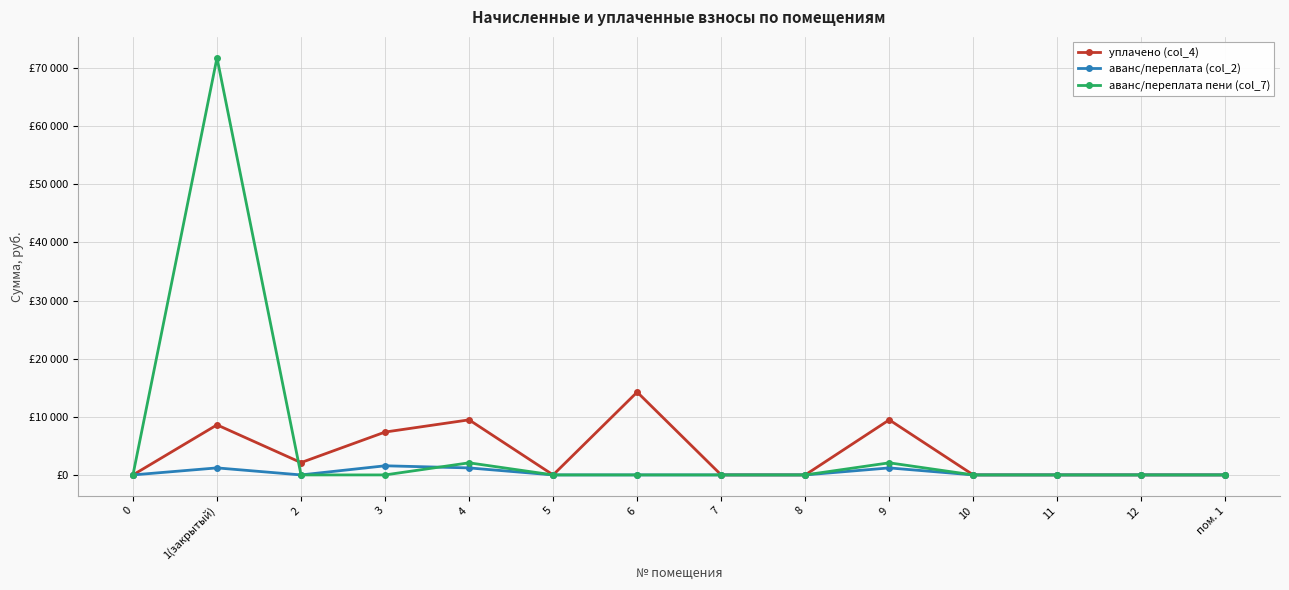

At which category does аванс/переплата (col_2) reach its first local valley?

2